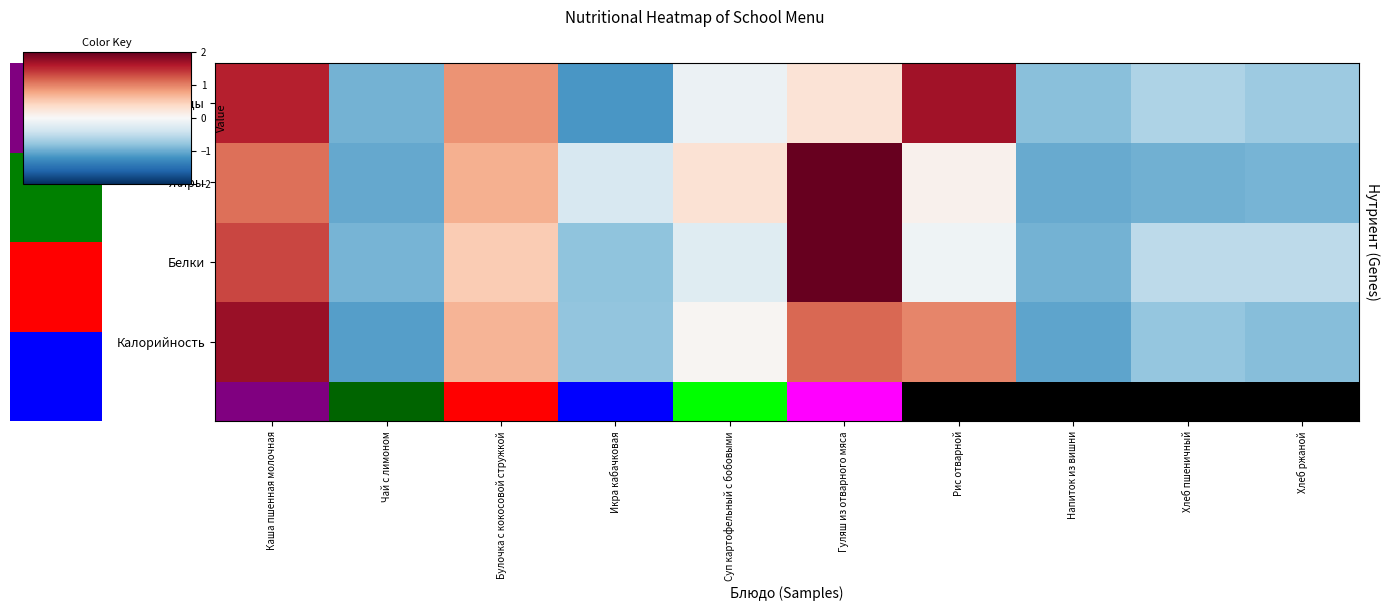

Which category has the highest value in the Жиры series?

Гуляш из отварного мяса